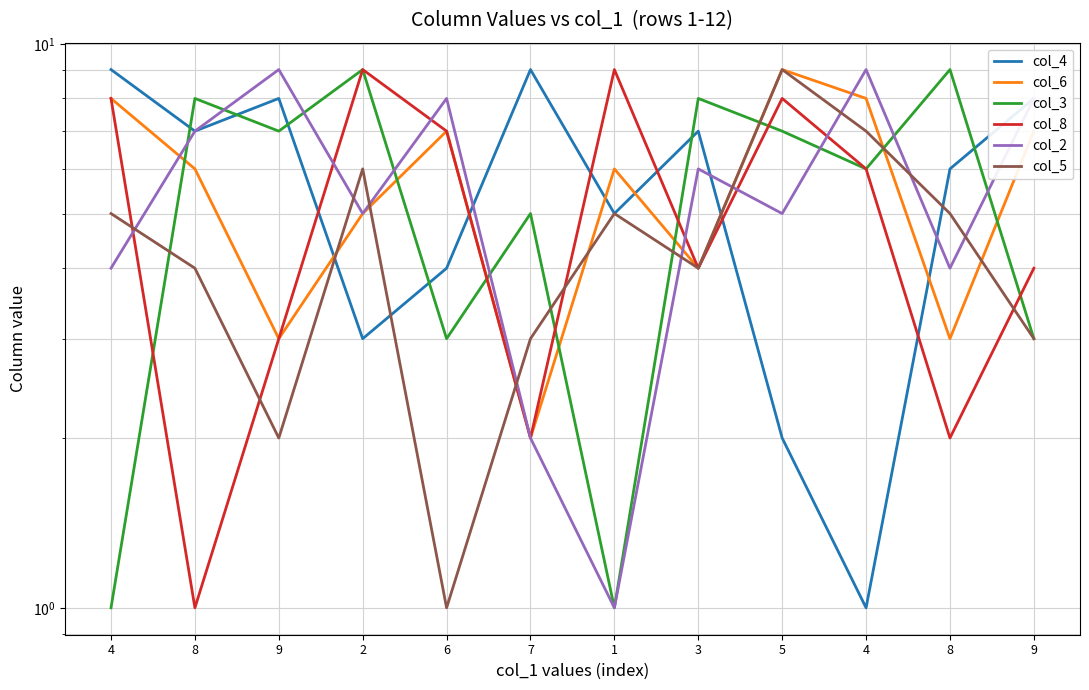

Reading left to right, transcribe all the data shown in this chart.

col_4: 4=9	8=7	9=8	2=3	6=4	7=9	1=5	3=7	5=2	4=1	8=6	9=8
col_6: 4=8	8=6	9=3	2=5	6=7	7=2	1=6	3=4	5=9	4=8	8=3	9=7
col_3: 4=1	8=8	9=7	2=9	6=3	7=5	1=1	3=8	5=7	4=6	8=9	9=3
col_8: 4=8	8=1	9=3	2=9	6=7	7=2	1=9	3=4	5=8	4=6	8=2	9=4
col_2: 4=4	8=7	9=9	2=5	6=8	7=2	1=1	3=6	5=5	4=9	8=4	9=8
col_5: 4=5	8=4	9=2	2=6	6=1	7=3	1=5	3=4	5=9	4=7	8=5	9=3